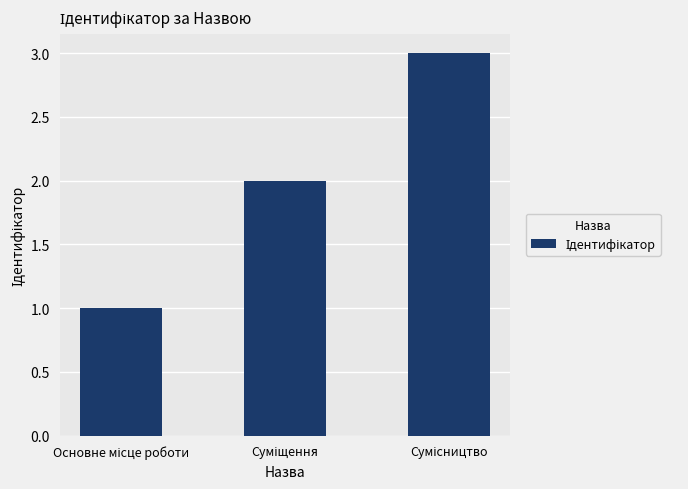

What is the greatest value displayed?

3